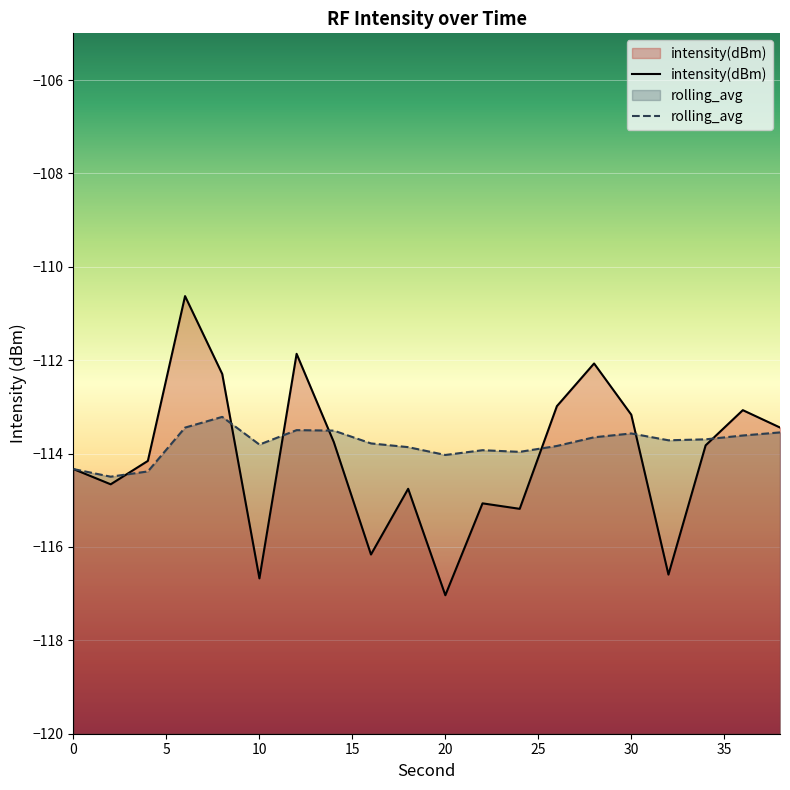

Does the chart display data point markers on the line(s)?

No